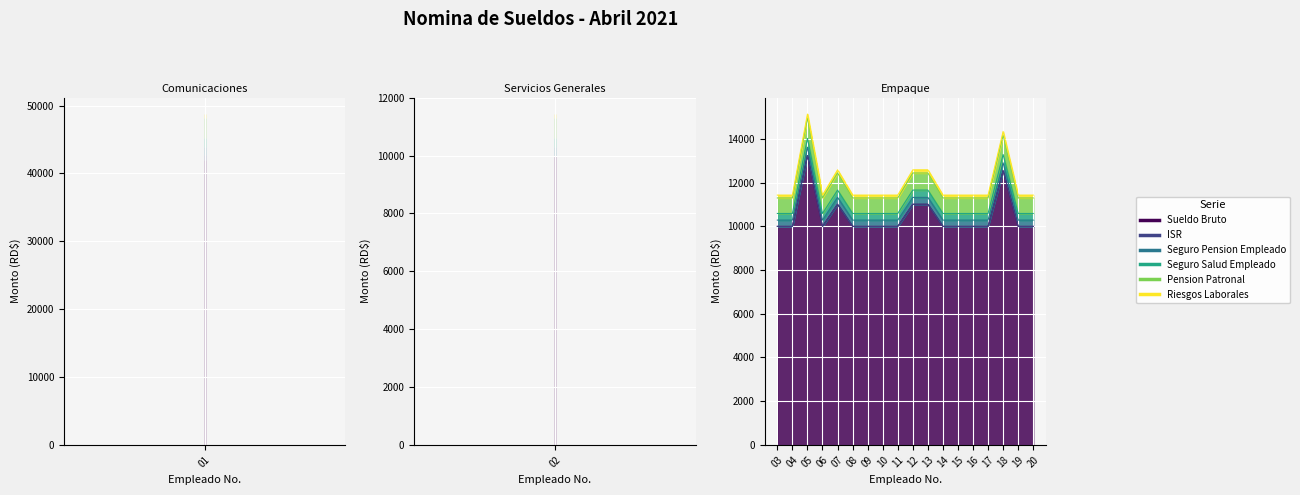

Reading left to right, what are all the values shown in this chart?

Sueldo Bruto: 01=42000.0	02=10000.0	03=10000.0	04=10000.0	05=13244.0	06=10000.0	07=11011.0	08=10000.0	09=10000.0	10=10000.0	11=10000.0	12=11011.0	13=11011.0	14=10000.0	15=10000.0	16=10000.0	17=10000.0	18=12547.5	19=10000.0	20=10000.0
ISR: 01=724.9	02=0.0	03=0.0	04=0.0	05=0.0	06=0.0	07=0.0	08=0.0	09=0.0	10=0.0	11=0.0	12=0.0	13=0.0	14=0.0	15=0.0	16=0.0	17=0.0	18=0.0	19=0.0	20=0.0
Seguro Pension Empleado: 01=1205.4	02=287.0	03=287.0	04=287.0	05=380.1	06=287.0	07=316.0	08=287.0	09=287.0	10=287.0	11=287.0	12=316.0	13=316.0	14=287.0	15=287.0	16=287.0	17=287.0	18=360.1	19=287.0	20=287.0
Seguro Salud Empleado: 01=1276.8	02=304.0	03=304.0	04=304.0	05=402.6	06=304.0	07=334.7	08=304.0	09=304.0	10=304.0	11=304.0	12=334.7	13=334.7	14=304.0	15=304.0	16=304.0	17=304.0	18=381.4	19=304.0	20=304.0
Pension Patronal: 01=2982.0	02=710.0	03=710.0	04=710.0	05=940.3	06=710.0	07=781.8	08=710.0	09=710.0	10=710.0	11=710.0	12=781.8	13=781.8	14=710.0	15=710.0	16=710.0	17=710.0	18=890.9	19=710.0	20=710.0
Riesgos Laborales: 01=546.0	02=130.0	03=130.0	04=130.0	05=172.2	06=130.0	07=143.1	08=130.0	09=130.0	10=130.0	11=130.0	12=143.1	13=143.1	14=130.0	15=130.0	16=130.0	17=130.0	18=163.1	19=130.0	20=130.0